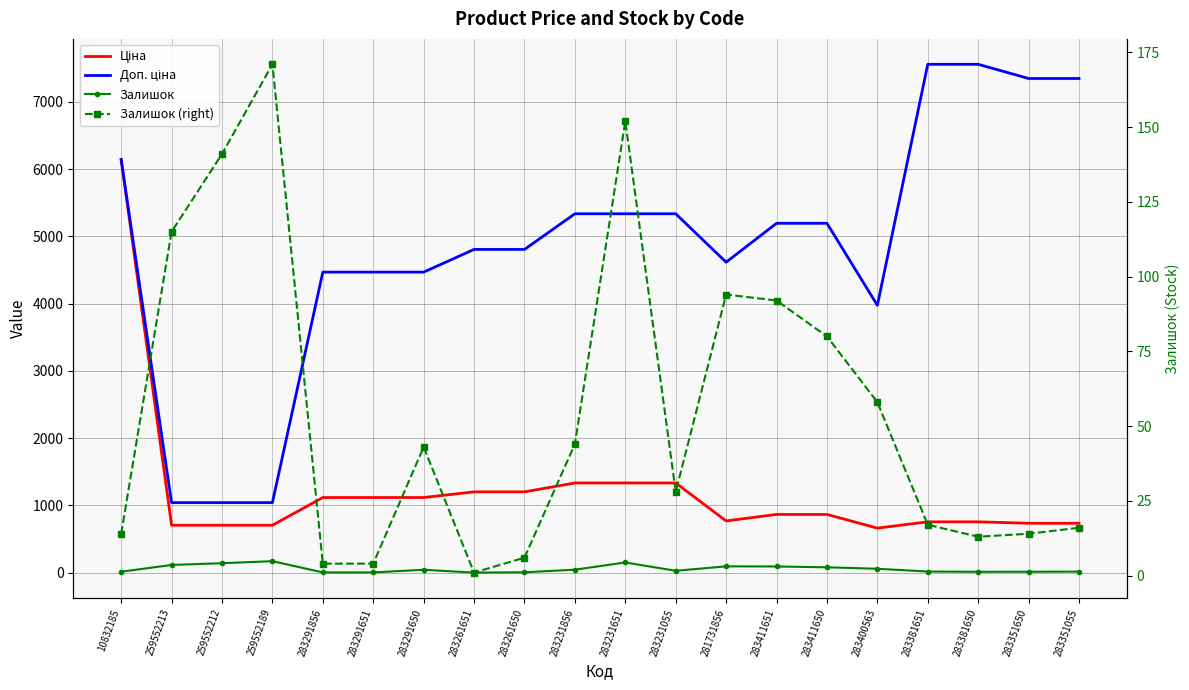

The value of Залишок at 283400563 is 58.0. True or false?

True